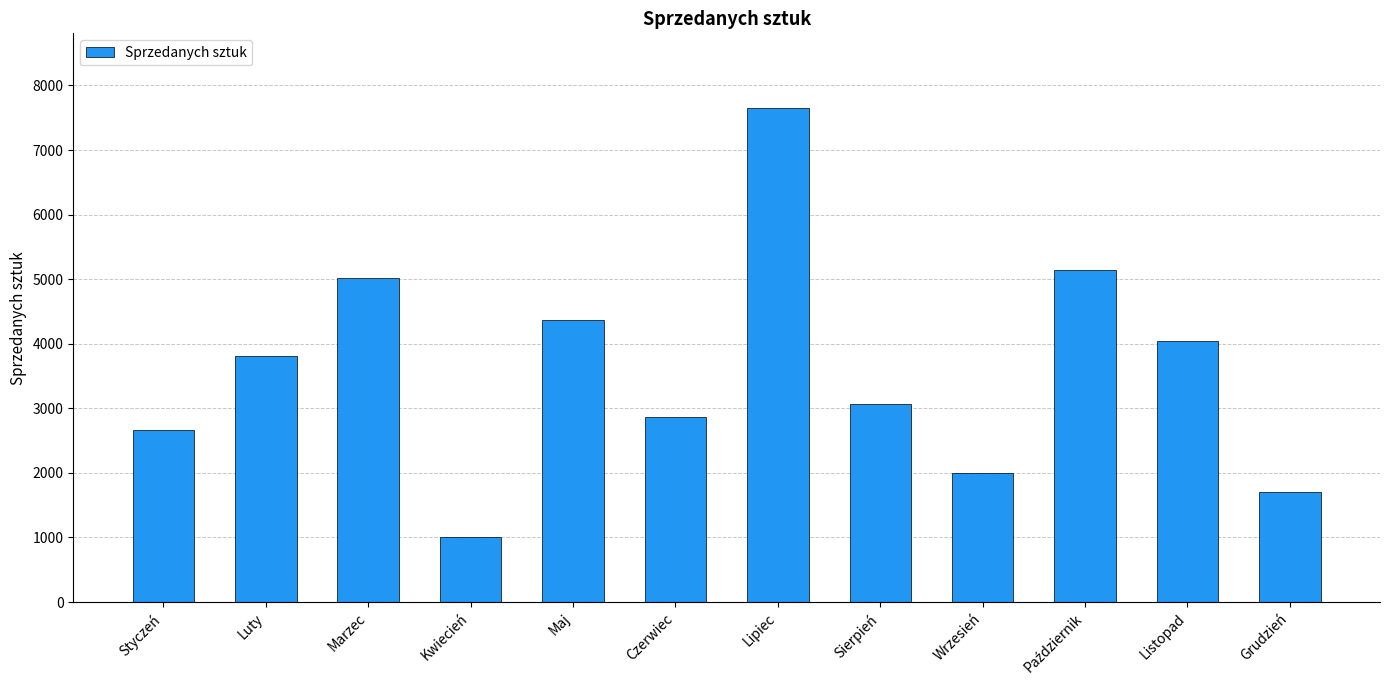

How many data points are less than 3804?

6